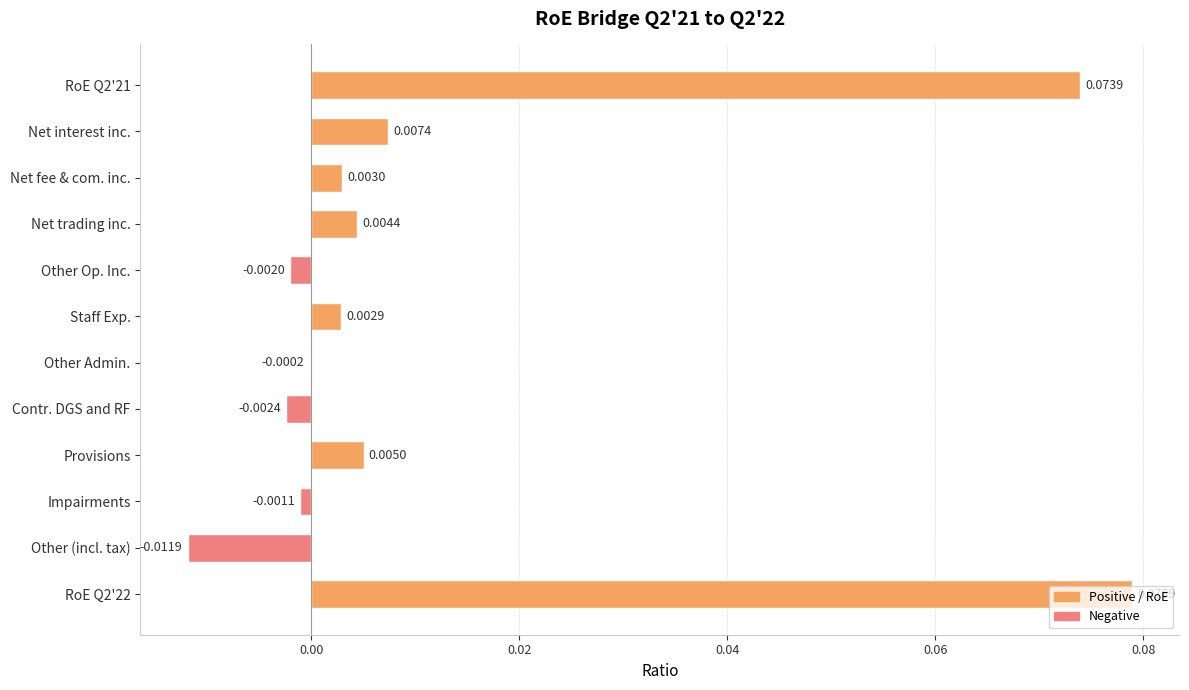

What is the sum of all values?

0.2